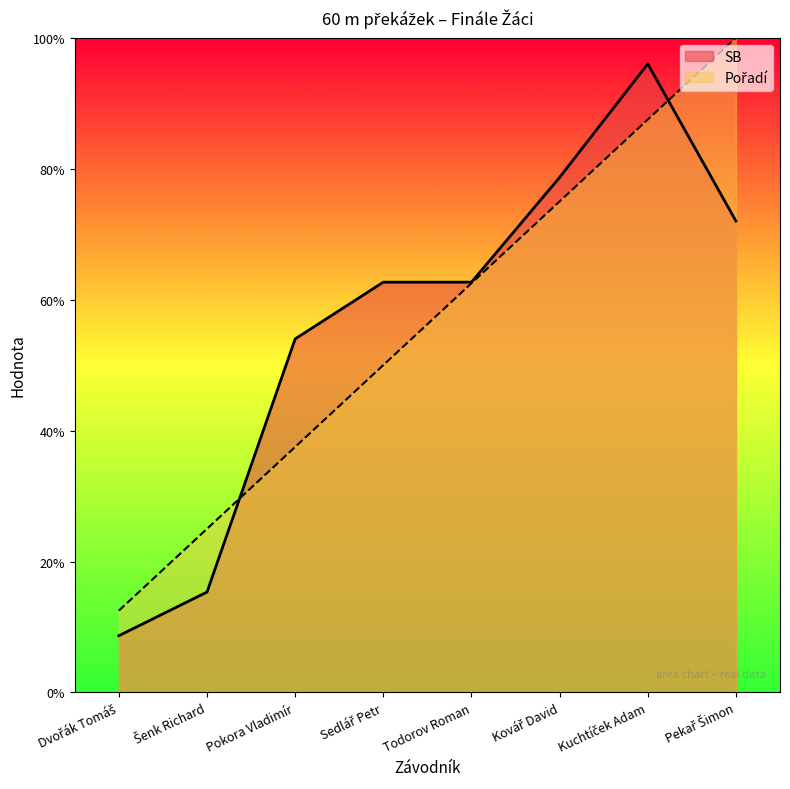

At which category is the sum across all series the highest?

Kuchtíček Adam